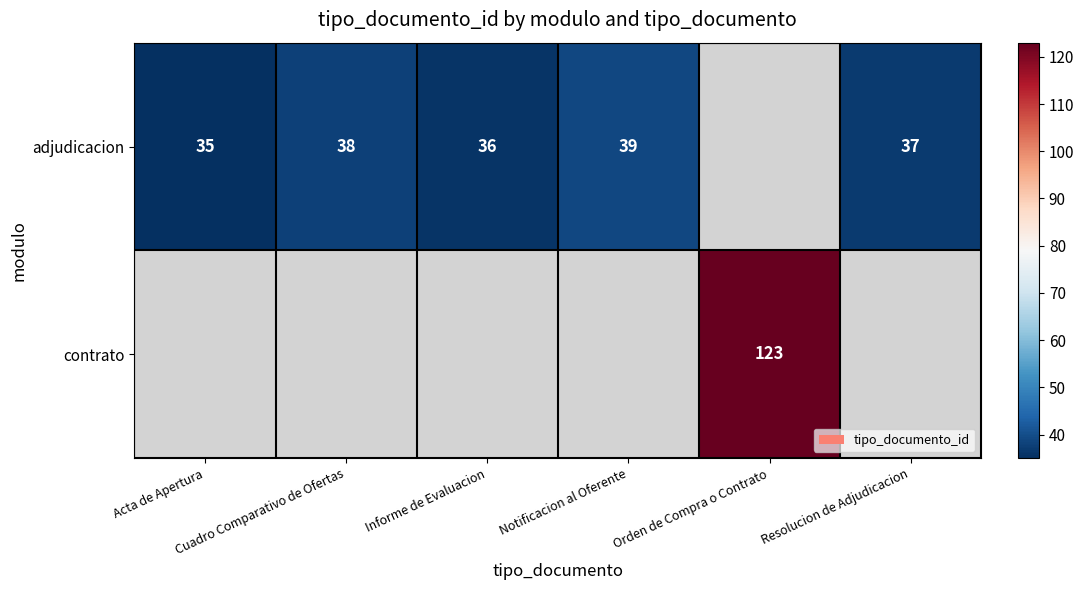

At how many categories does at least one series exceed 66?

1